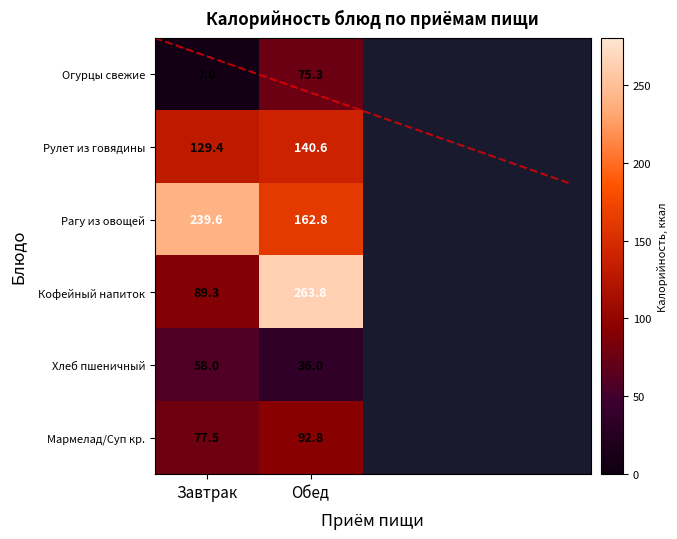

Between Завтрак and Обед, which series saw the biggest shift?

Кофейный напиток